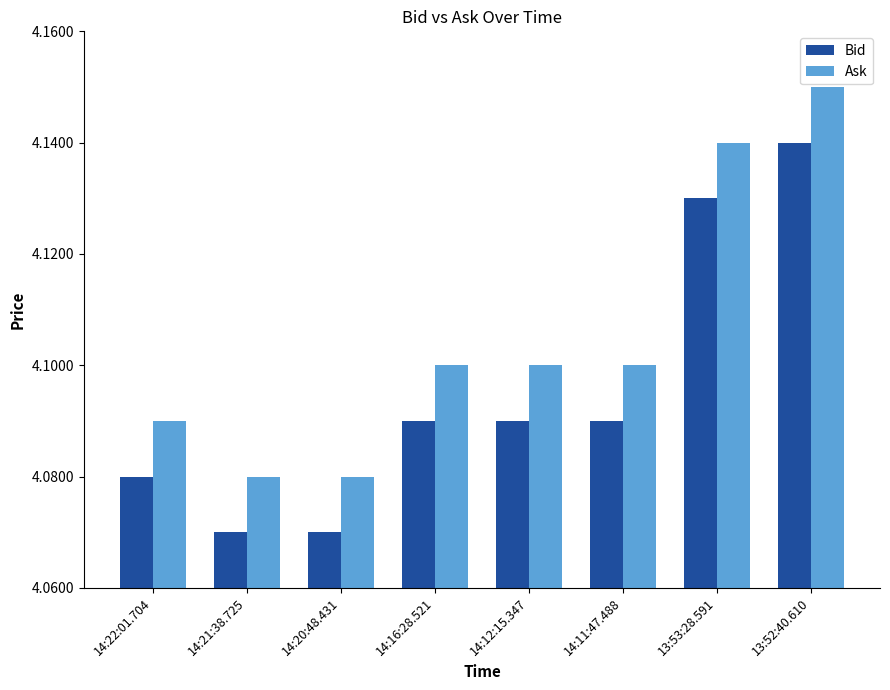

How many Bid values are between 4 and 5?

8